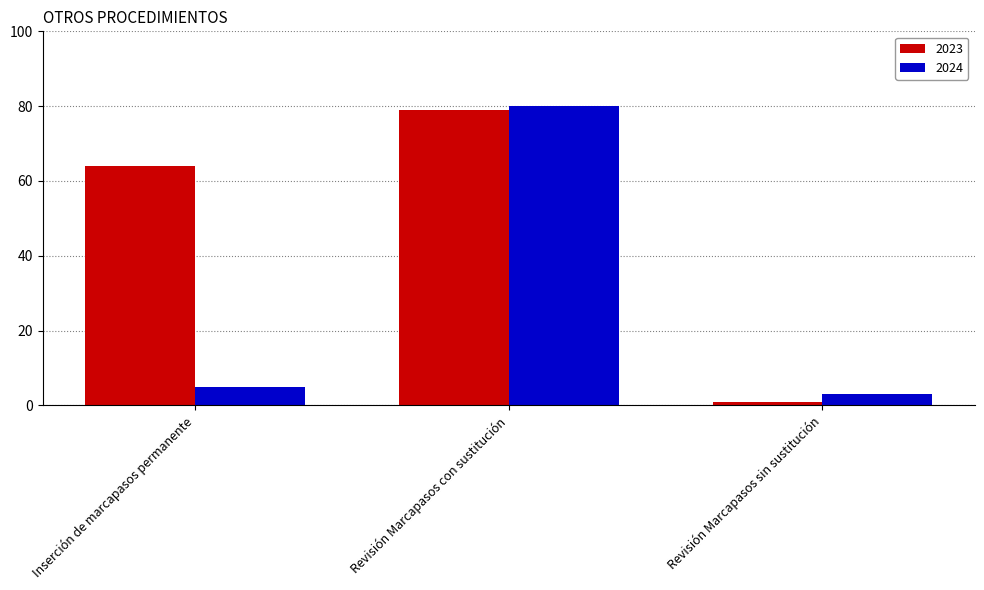

Is it true that 2023 equals 41 at Inserción de marcapasos permanente?

False